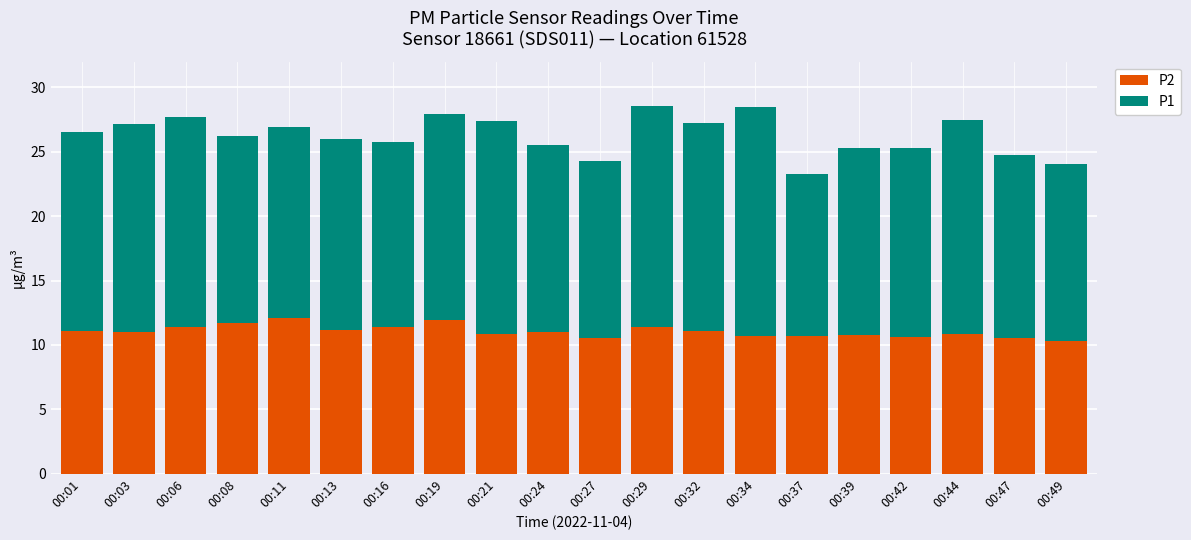

What is the maximum value for P2?

12.1